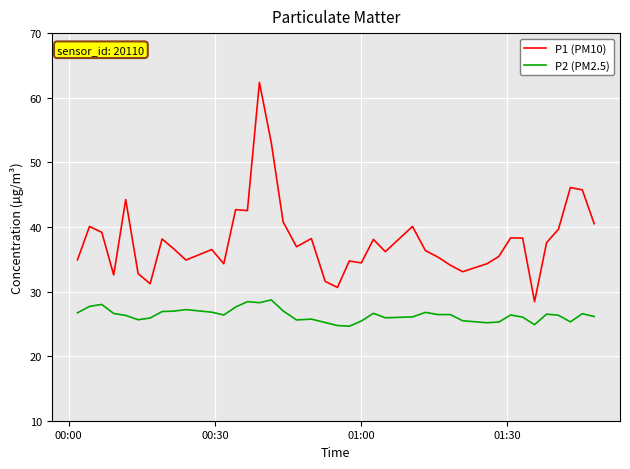

What are all the series names shown in the legend?

P1 (PM10), P2 (PM2.5)